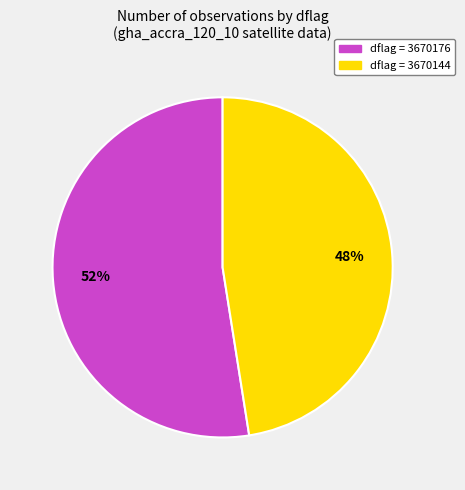

To the nearest percent, what is the average slice percentage?

50%